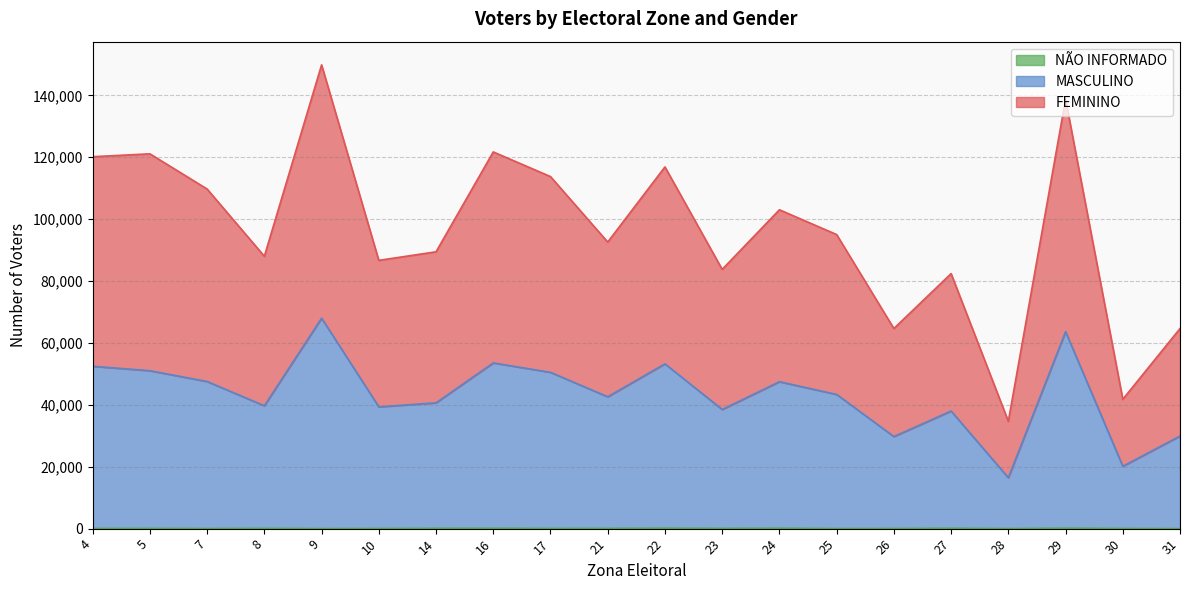

Which series has the widest spread of values?

FEMININO